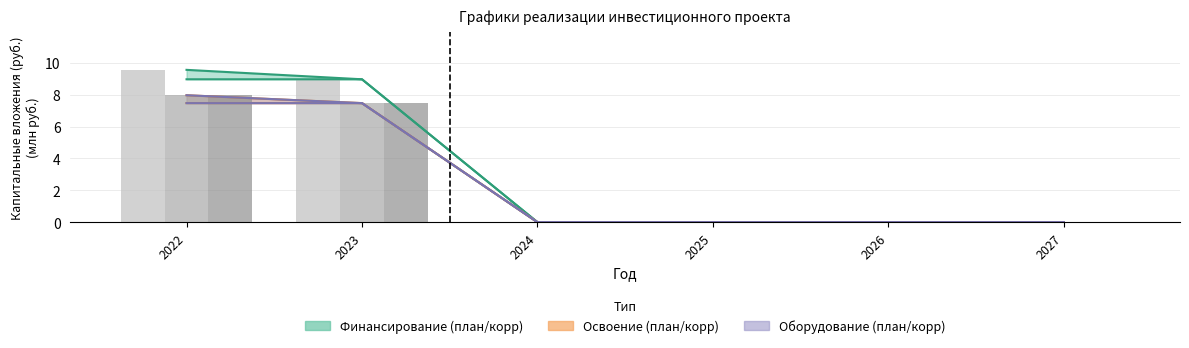

What is the sum of all Финансирование_план values?

18.5